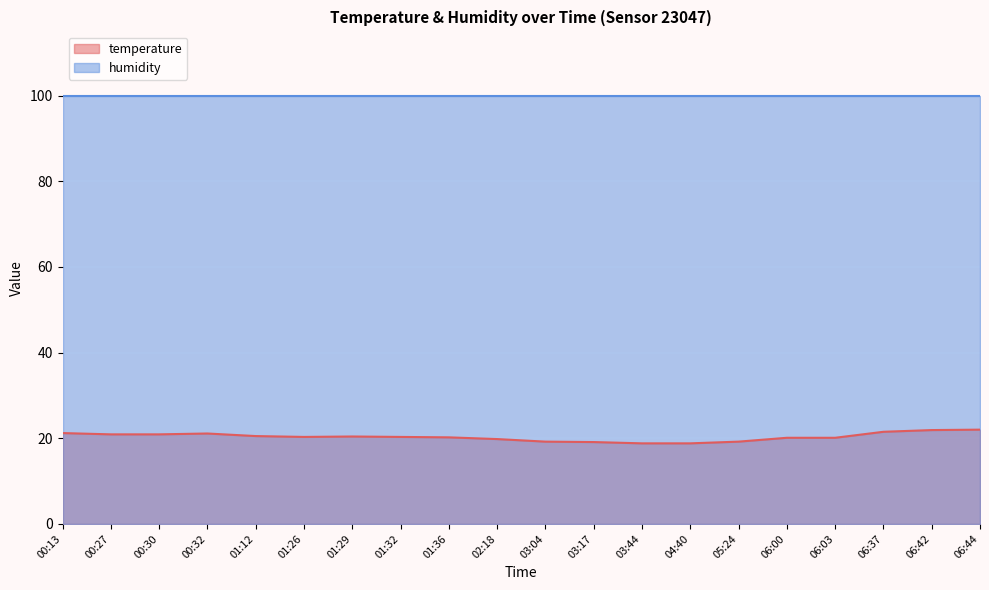

What is the greatest value displayed?

99.9